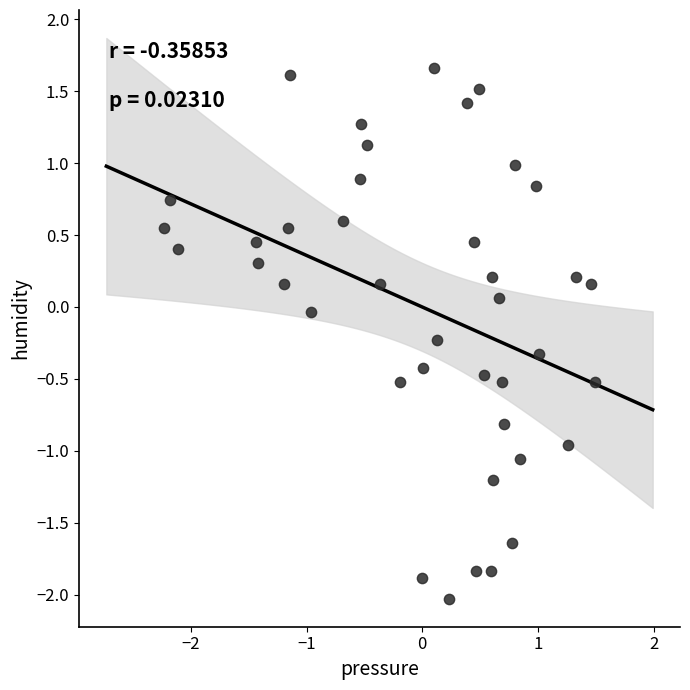

What is the range of Y values (max minus min)?

3.7